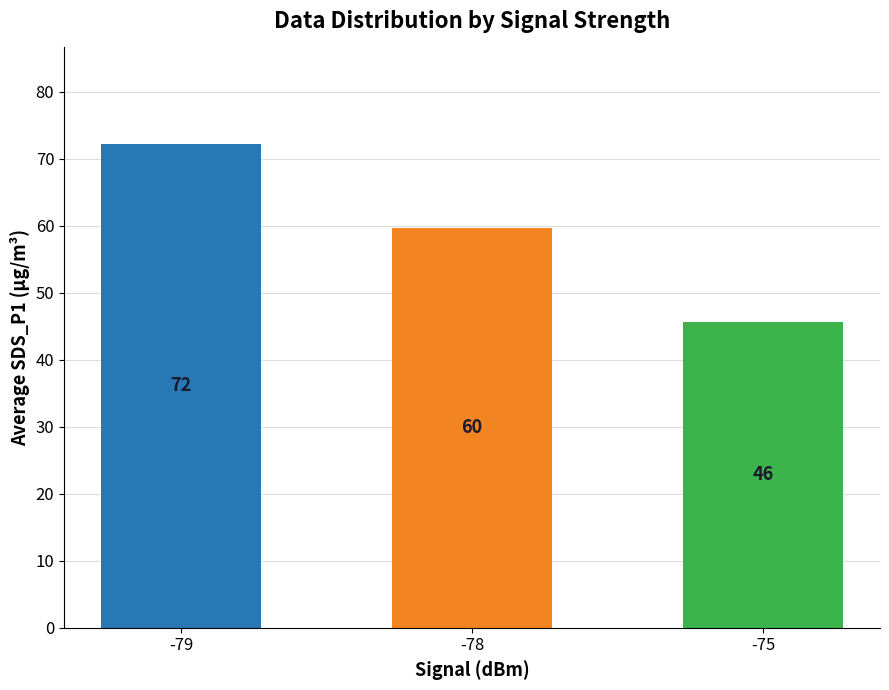

What is the maximum value shown in the chart?

72.2